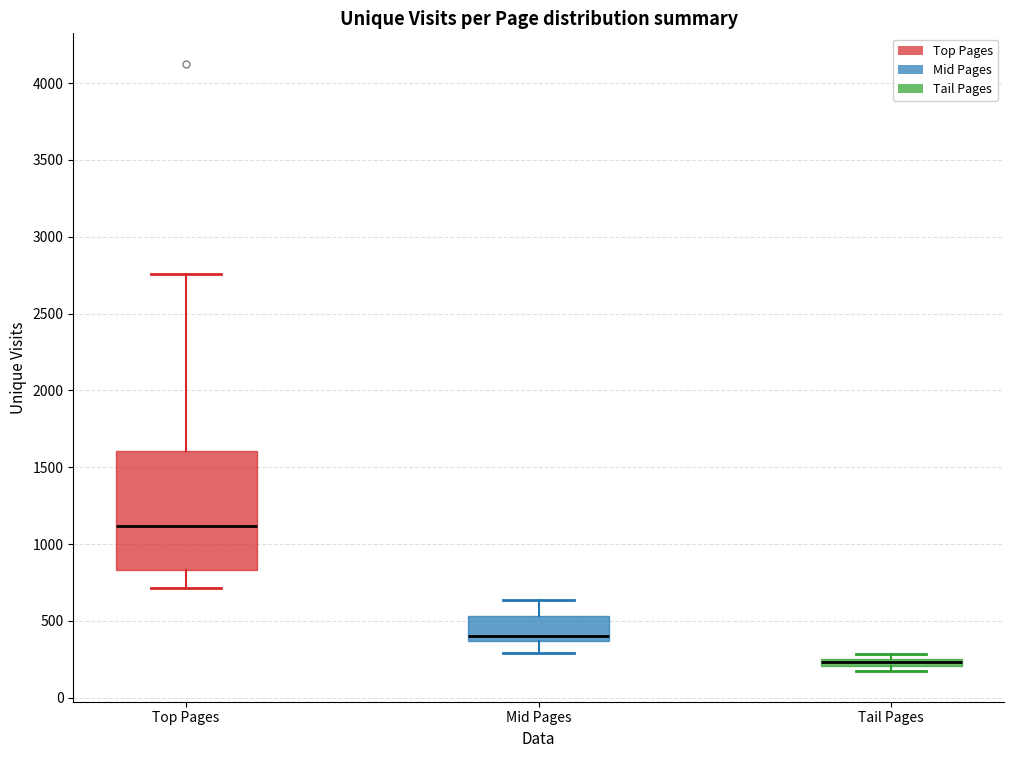

Where is the lower edge of the box for Top Pages on the y-axis? The values are not printed on the chart, so give them approximately, as read against the axis.

850